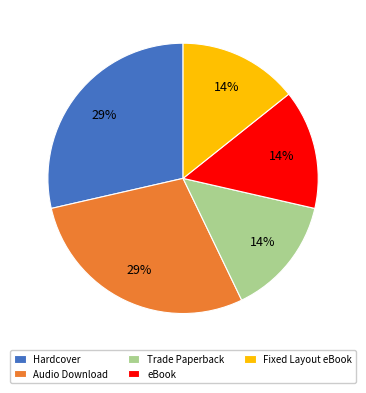

What percentage is the Fixed Layout eBook slice, to the nearest percent?

14%